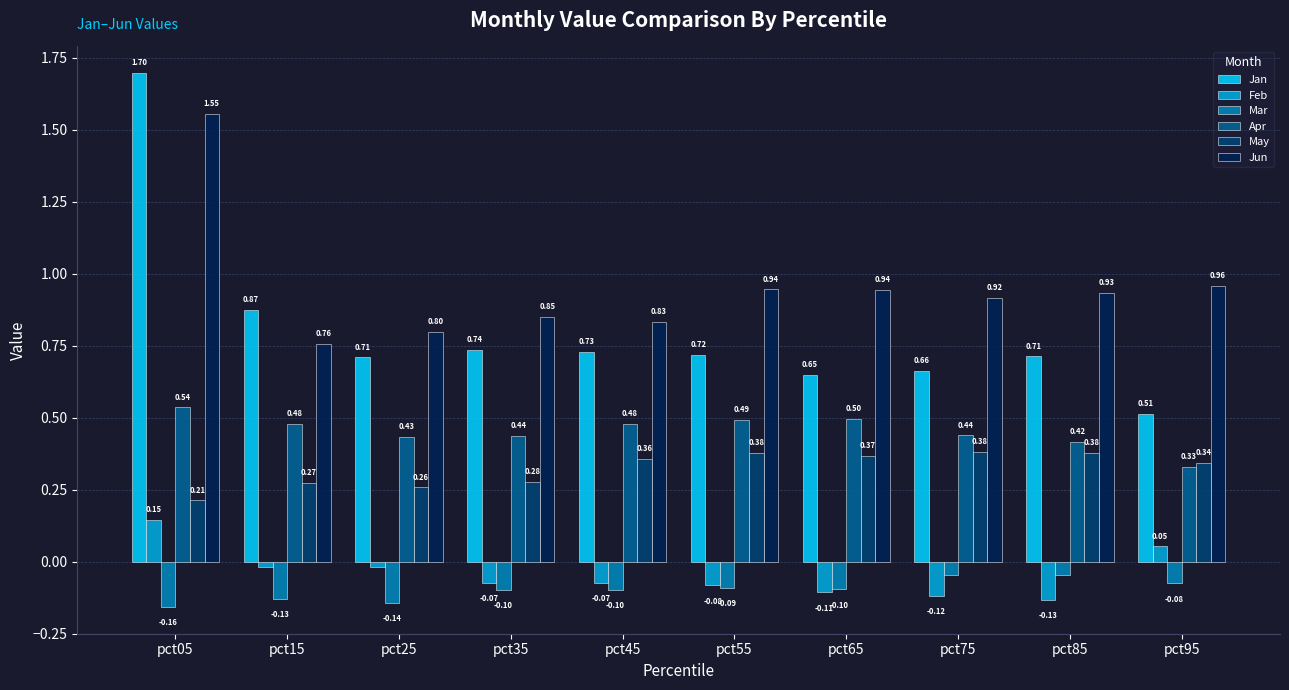

Is it true that Jun equals 1.4 at pct35?

False